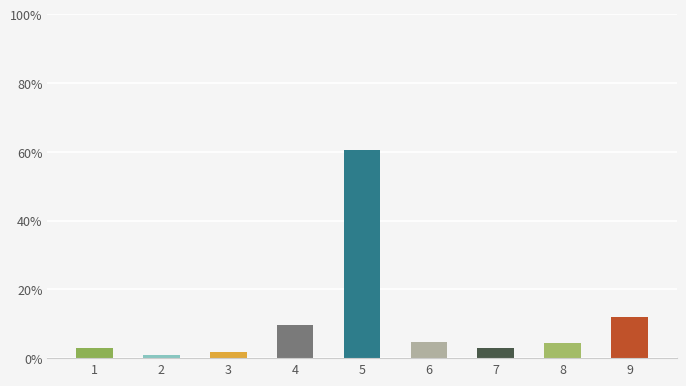

Reading left to right, transcribe all the data shown in this chart.

2.9	1.0	1.9	9.6	60.6	4.8	2.9	4.3	12.0